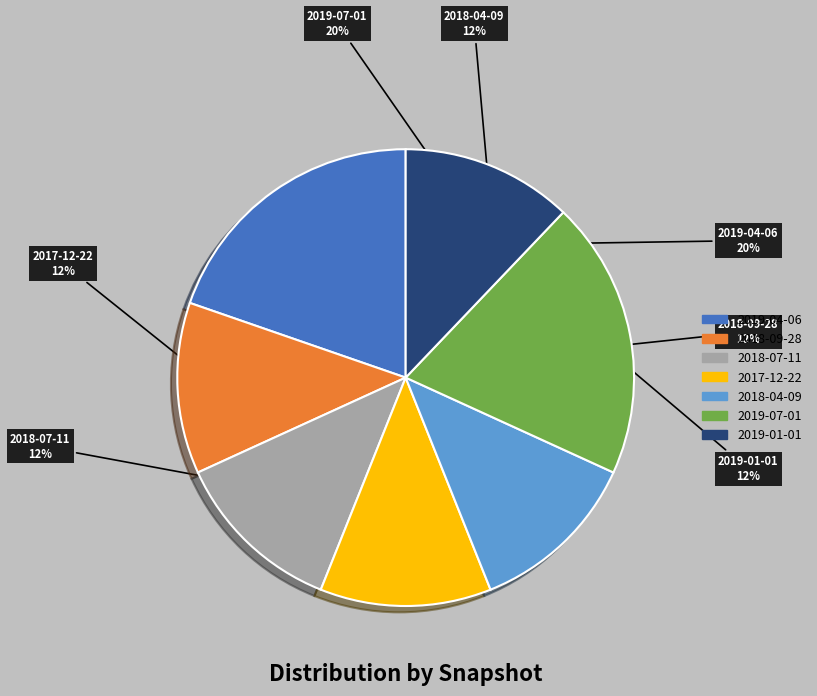

Approximately how many times larger is the value at 2018-04-09 compared to 2017-12-22?

1.0